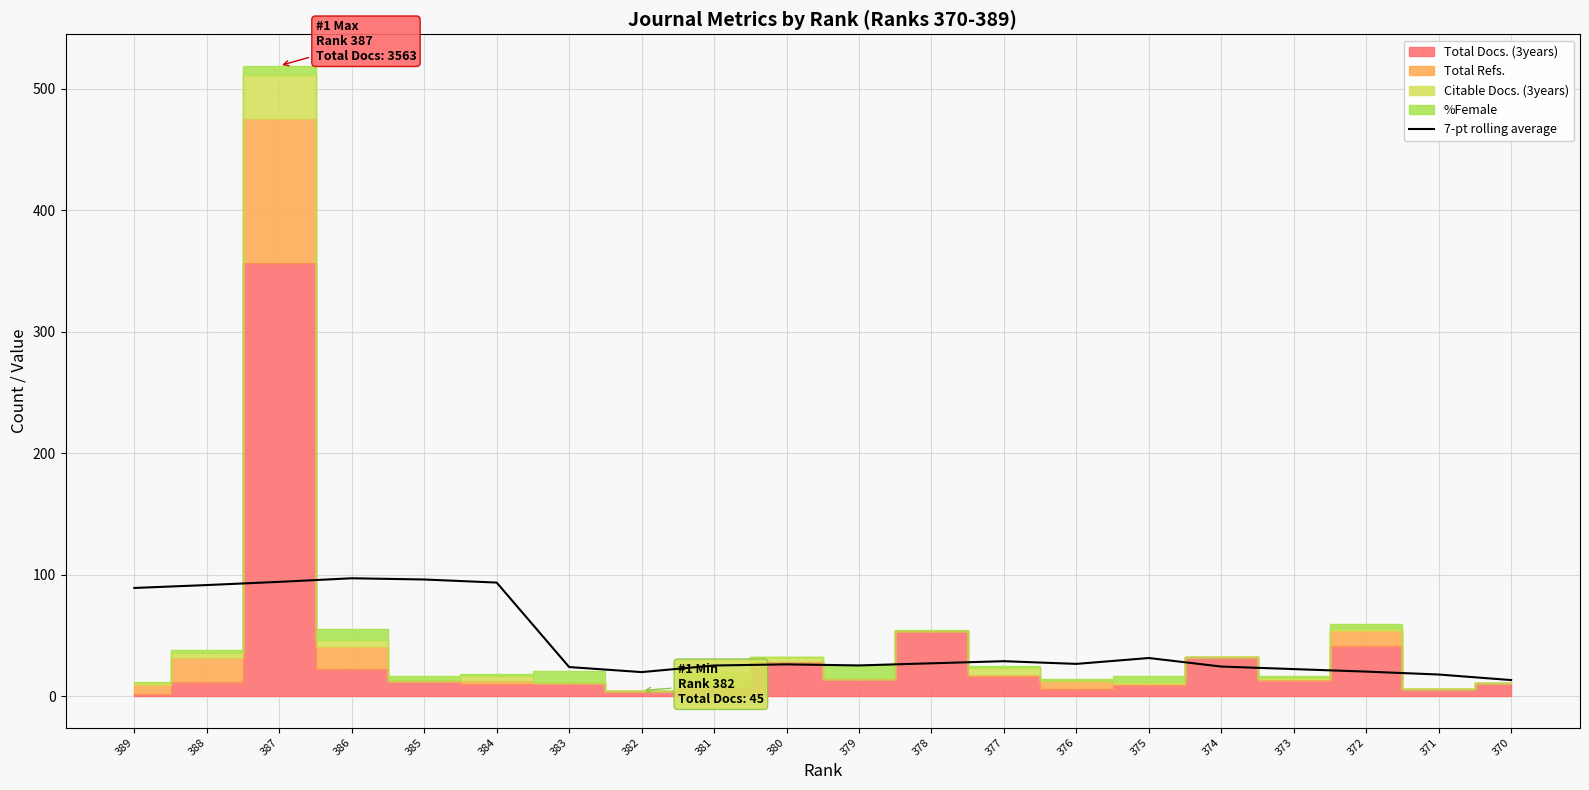

What is the value of the 2nd point from the left?

91.4